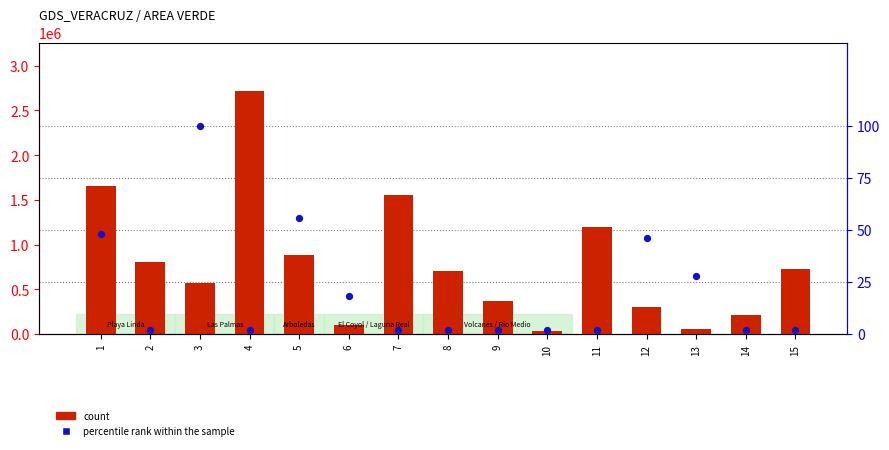

At which category is the sum across all series the highest?

4